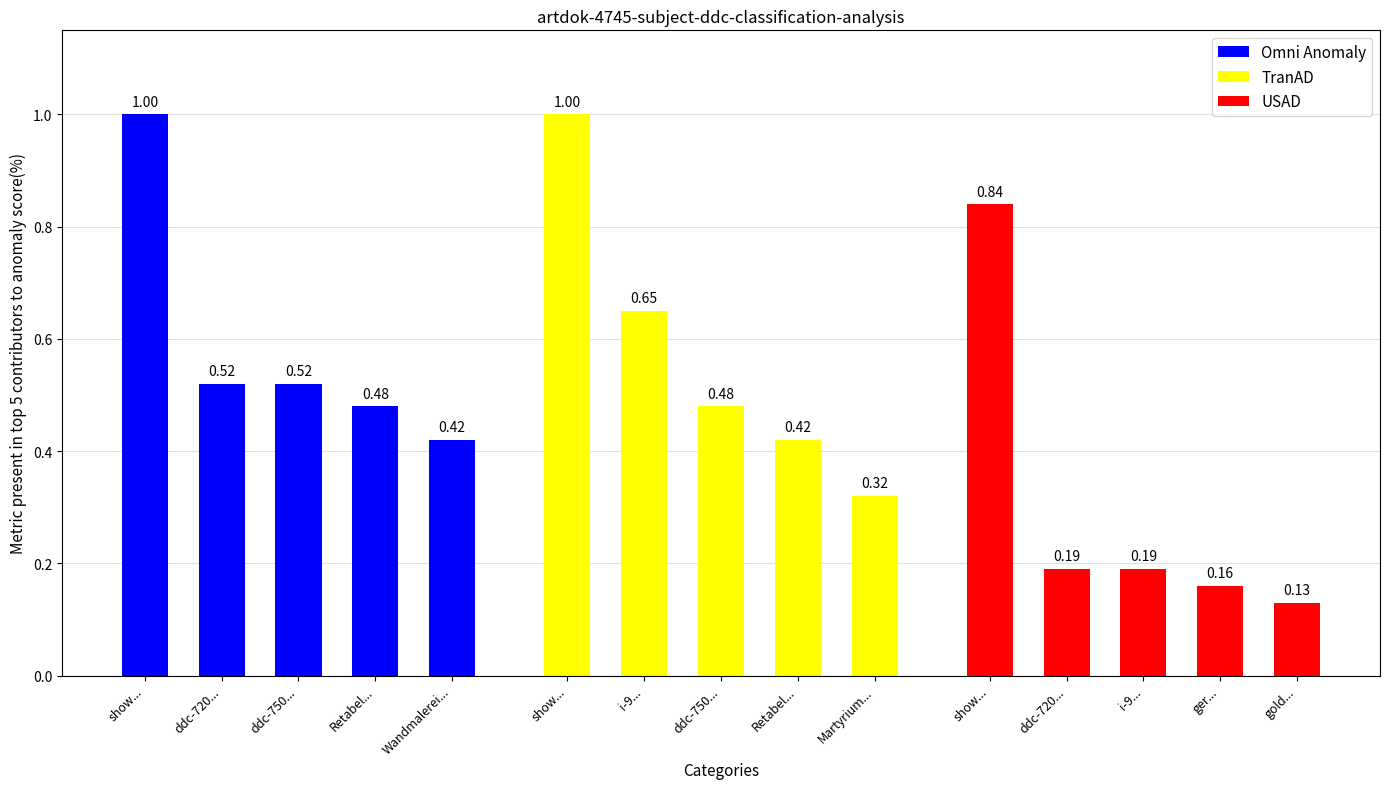

Reading left to right, what are all the values shown in this chart?

Omni Anomaly: 1.0	0.5	0.5	0.5	0.4
TranAD: 1.0	0.7	0.5	0.4	0.3
USAD: 0.8	0.2	0.2	0.2	0.1